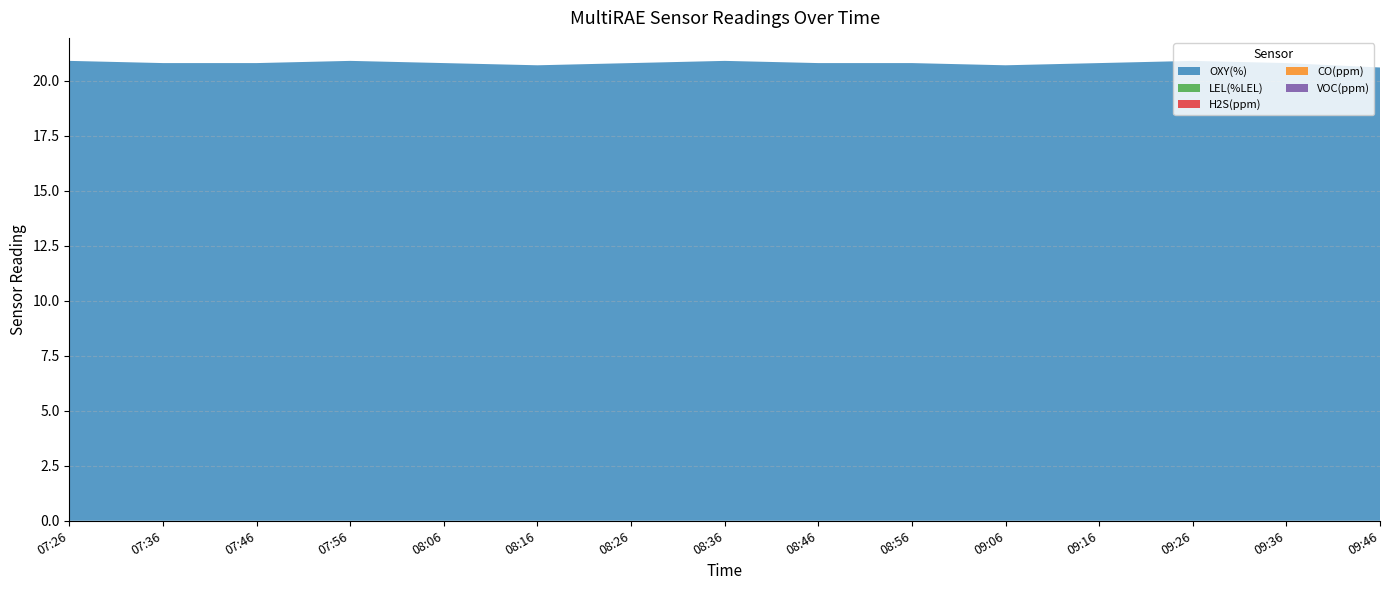

Reading left to right, what are all the values shown in this chart?

OXY(%): 07:26=20.9	07:36=20.8	07:46=20.8	07:56=20.9	08:06=20.8	08:16=20.7	08:26=20.8	08:36=20.9	08:46=20.8	08:56=20.8	09:06=20.7	09:16=20.8	09:26=20.9	09:36=20.8	09:46=20.6
LEL(%LEL): 07:26=0.0	07:36=0.0	07:46=0.0	07:56=0.0	08:06=0.0	08:16=0.0	08:26=0.0	08:36=0.0	08:46=0.0	08:56=0.0	09:06=0.0	09:16=0.0	09:26=0.0	09:36=0.0	09:46=0.0
H2S(ppm): 07:26=0.0	07:36=0.0	07:46=0.0	07:56=0.0	08:06=0.0	08:16=0.0	08:26=0.0	08:36=0.0	08:46=0.0	08:56=0.0	09:06=0.0	09:16=0.0	09:26=0.0	09:36=0.0	09:46=0.0
CO(ppm): 07:26=0.0	07:36=0.0	07:46=0.0	07:56=0.0	08:06=0.0	08:16=0.0	08:26=0.0	08:36=0.0	08:46=0.0	08:56=0.0	09:06=0.0	09:16=0.0	09:26=0.0	09:36=0.0	09:46=0.0
VOC(ppm): 07:26=0.0	07:36=0.0	07:46=0.0	07:56=0.0	08:06=0.0	08:16=0.0	08:26=0.0	08:36=0.0	08:46=0.0	08:56=0.0	09:06=0.0	09:16=0.0	09:26=0.0	09:36=0.0	09:46=0.0